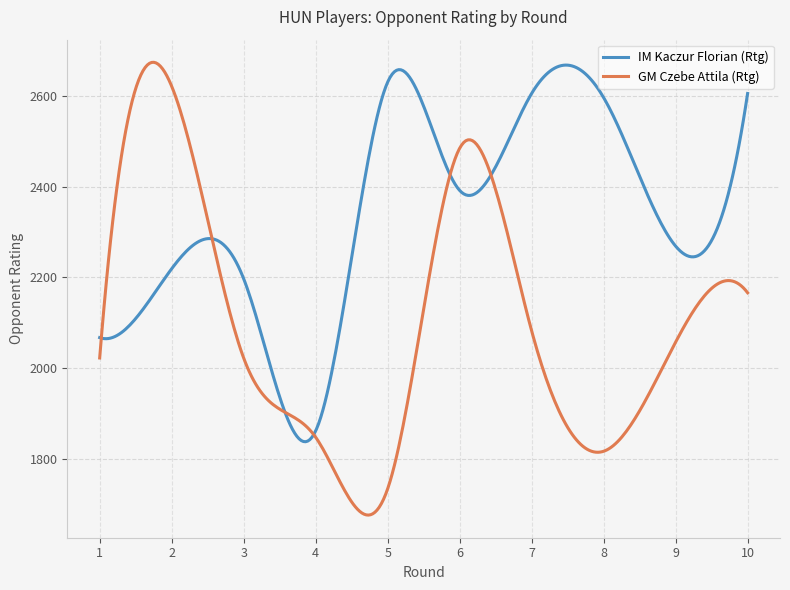

List the series in order of their overall mean, lowest first.

GM Czebe Attila (Rtg), IM Kaczur Florian (Rtg)